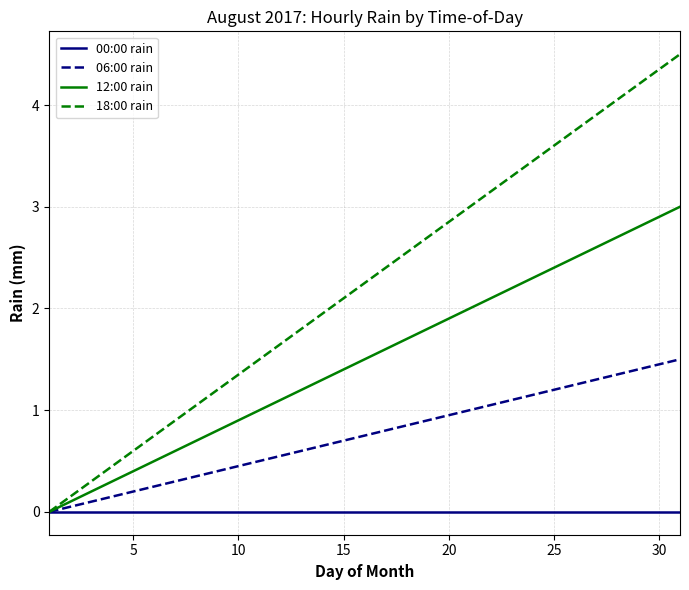

Rank the series by their average value, from highest to lowest.

18:00 rain, 12:00 rain, 06:00 rain, 00:00 rain